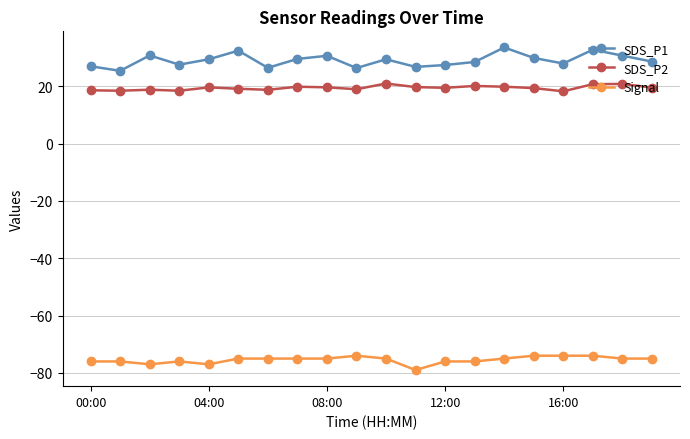

How many categories are shown in the chart?

20